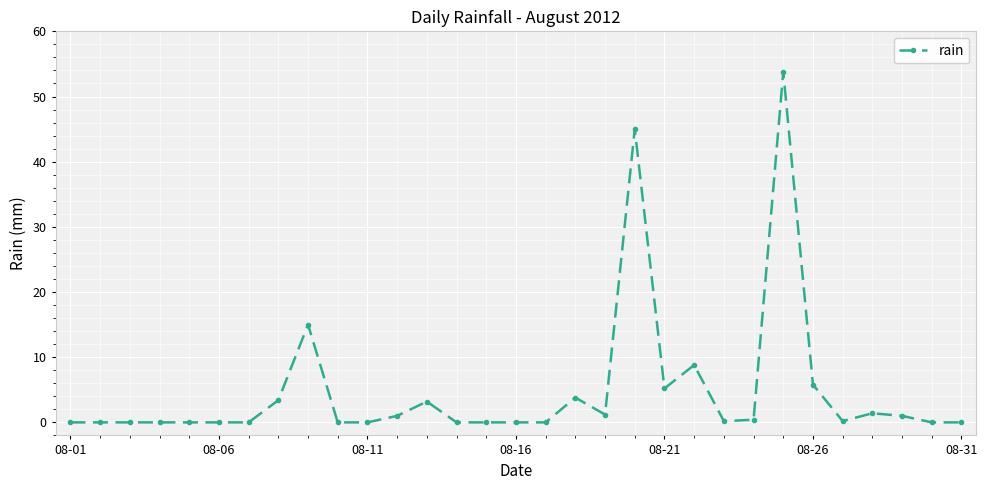

True or false: there are more than 0 points higher than both neighbors.

True